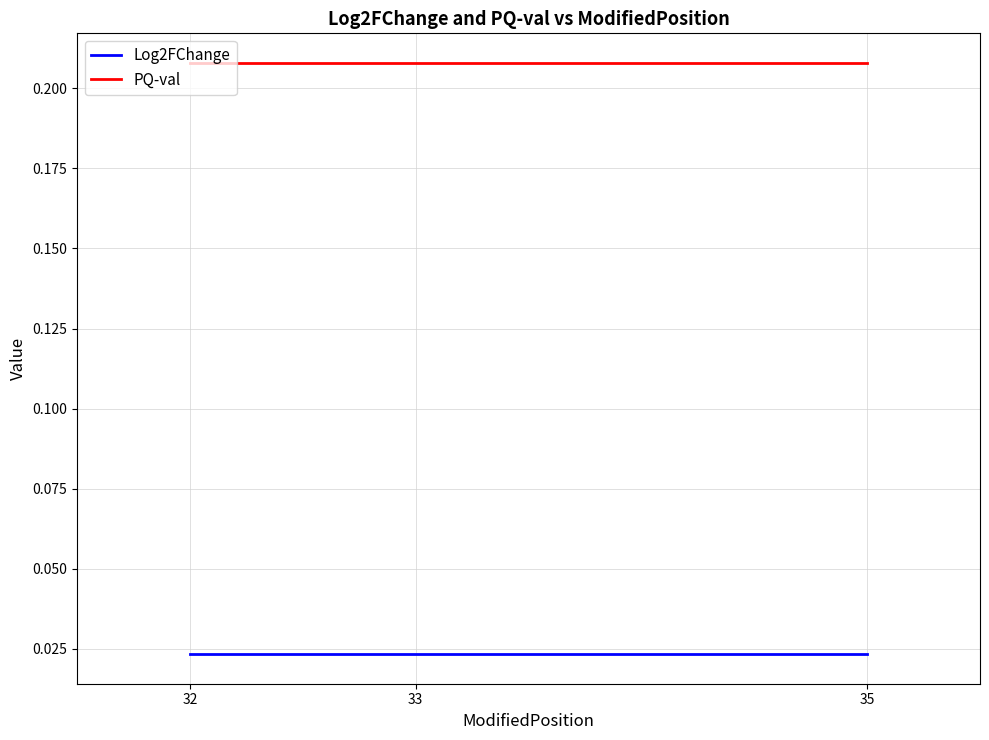

At 35, list the series in order from largest to smallest.

PQ-val, Log2FChange